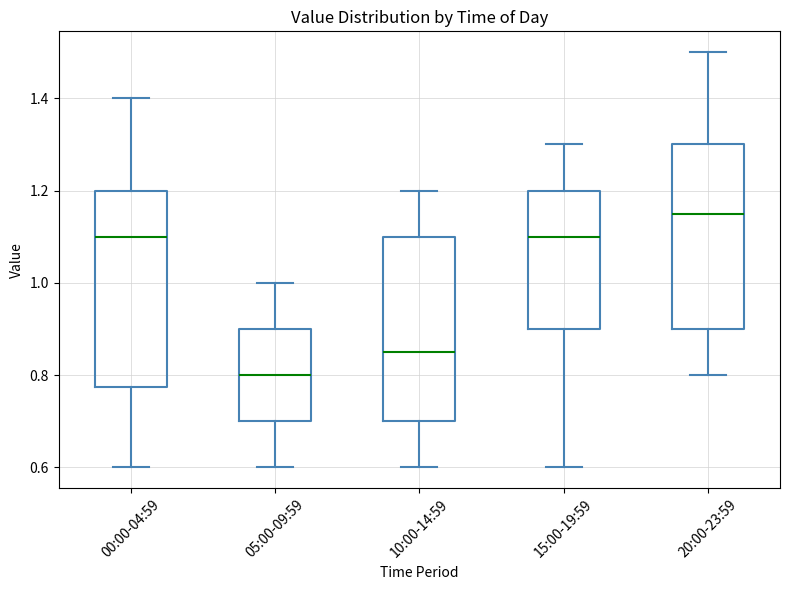

Where does the lower whisker of the box for 10:00-14:59 end on the y-axis? The values are not printed on the chart, so give them approximately, as read against the axis.

0.60